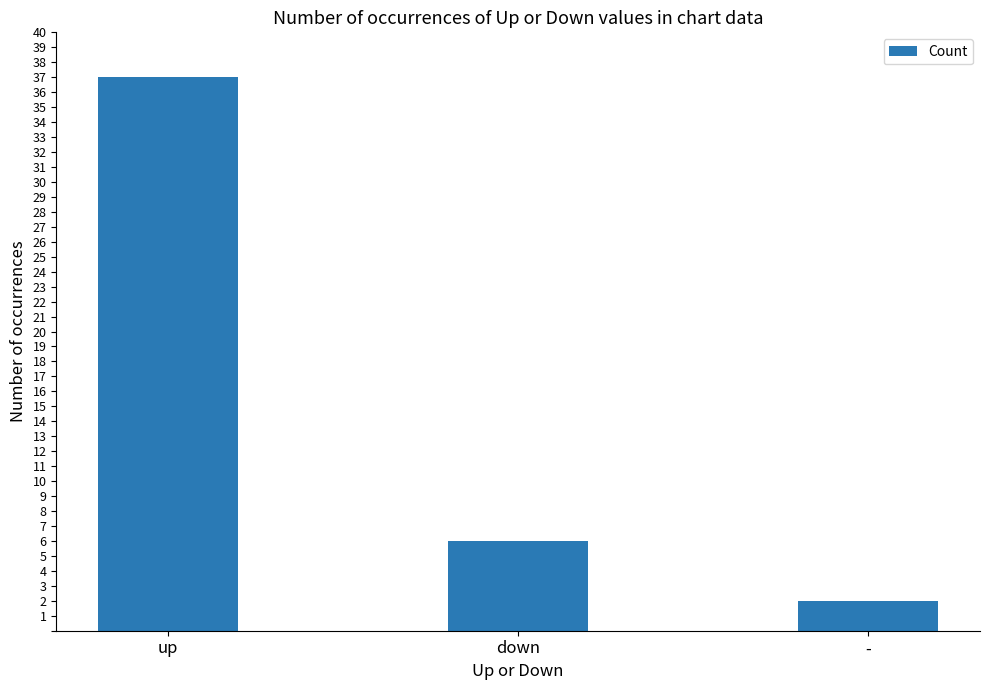

How many categories are shown in the chart?

3